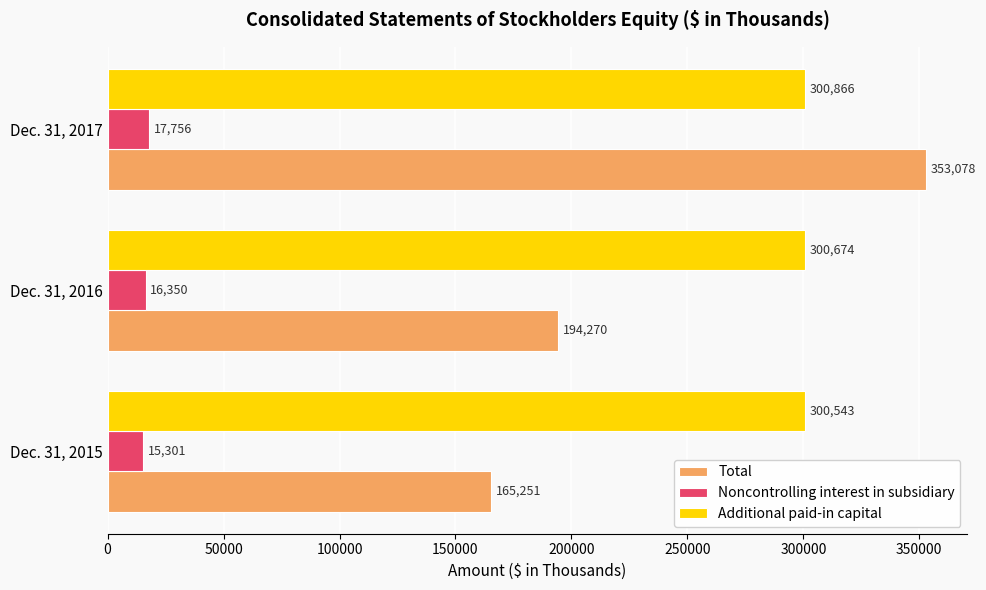

What is the greatest value displayed?

353078